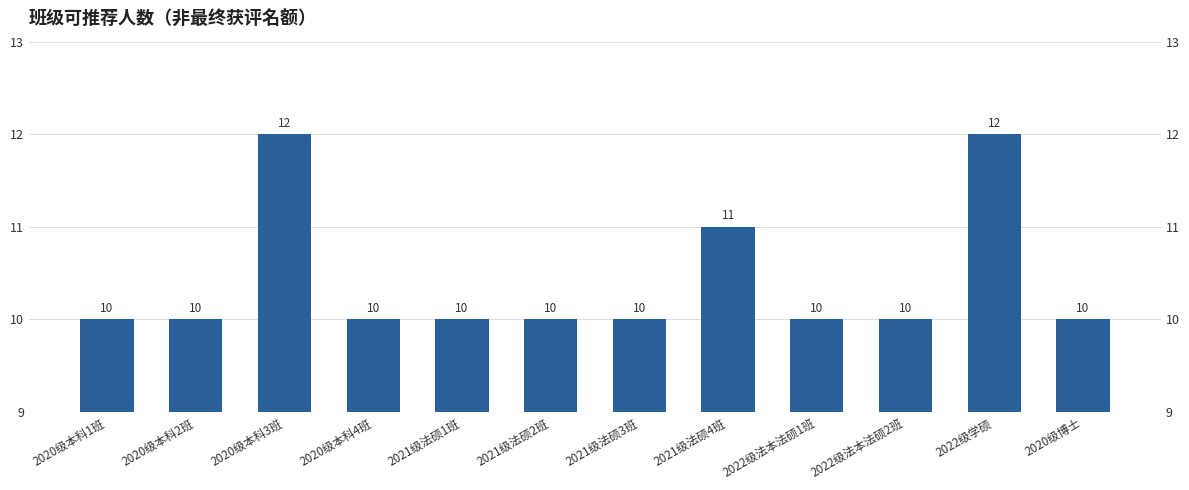

List the labels in order of value, largest first.

2020级本科3班, 2022级学硕, 2021级法硕4班, 2020级本科1班, 2020级本科2班, 2020级本科4班, 2021级法硕1班, 2021级法硕2班, 2021级法硕3班, 2022级法本法硕1班, 2022级法本法硕2班, 2020级博士